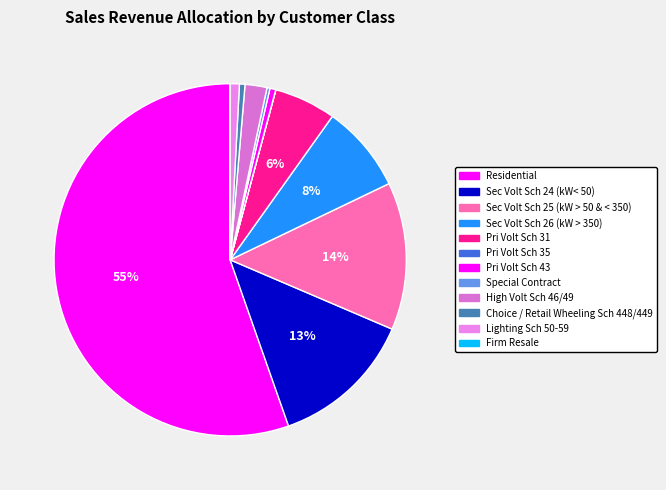

To the nearest percent, what percentage of the pie is Sec Volt Sch 24 (kW< 50)?

13%